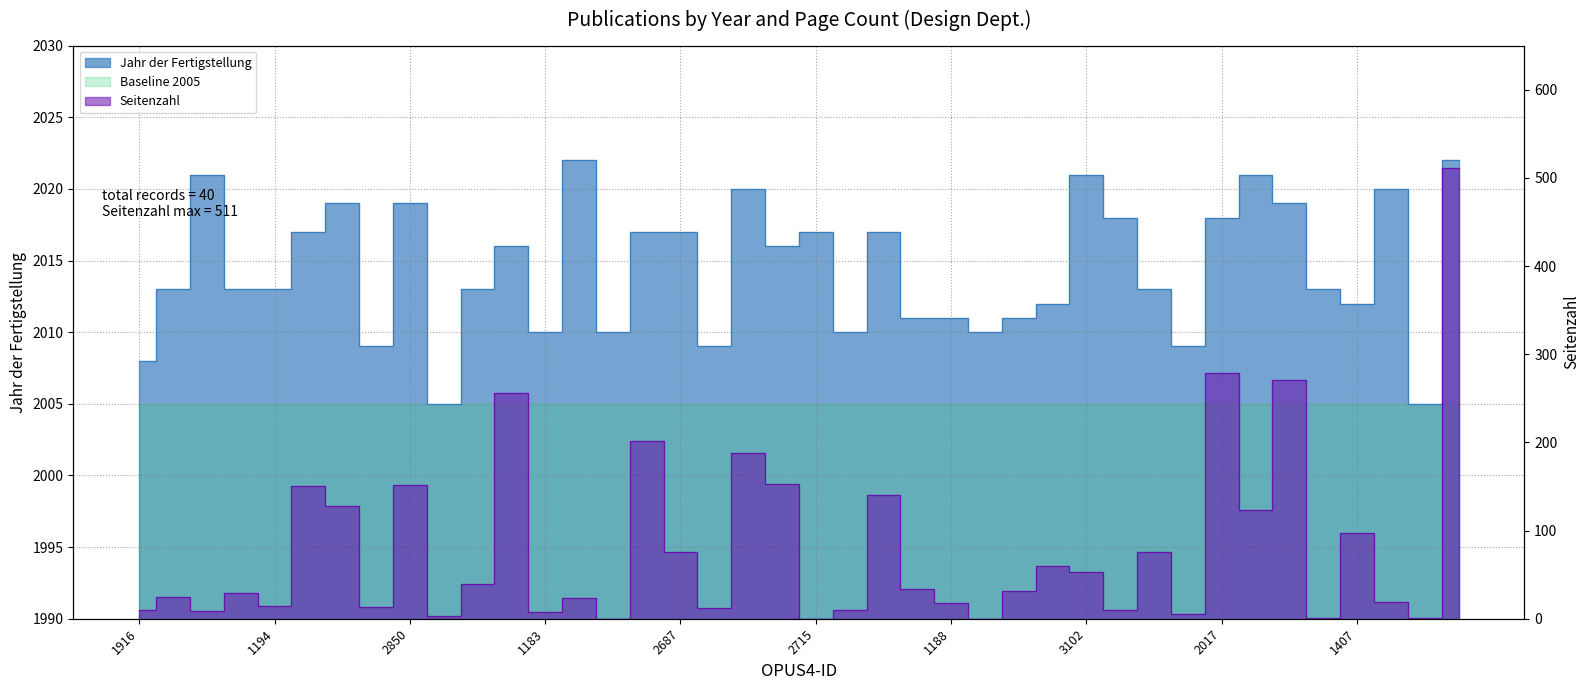

True or false: Seitenzahl and Jahr der Fertigstellung intersect in this chart.

False